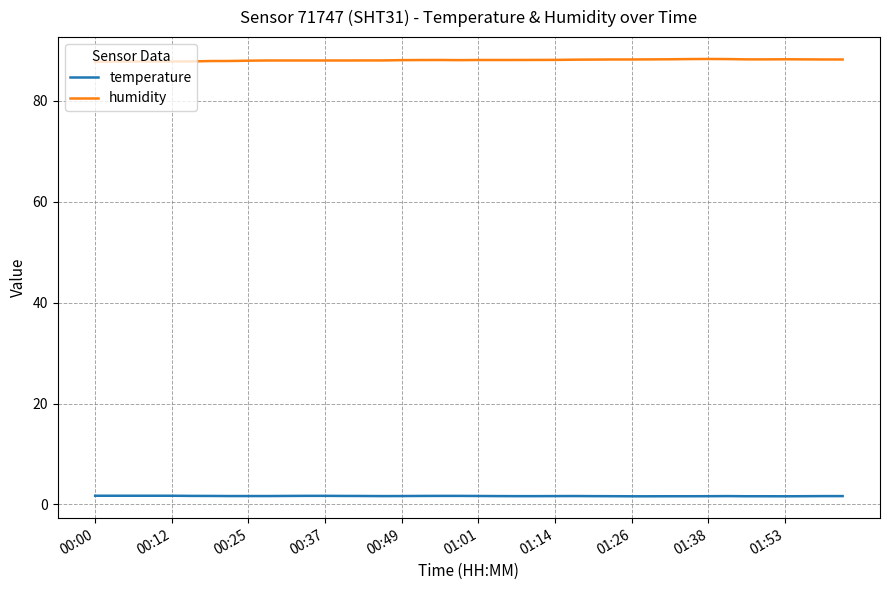

What is the average value of the temperature series?

1.7